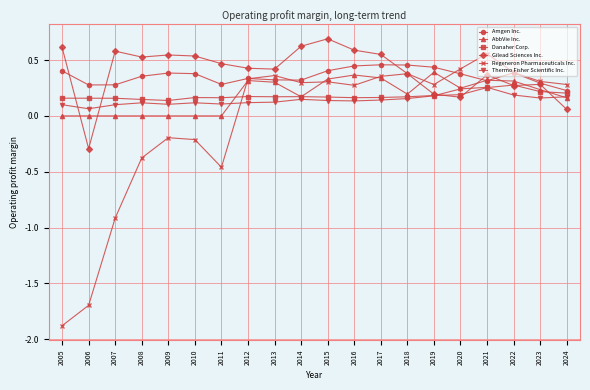

What is the total value across all series at 2019?

1.7